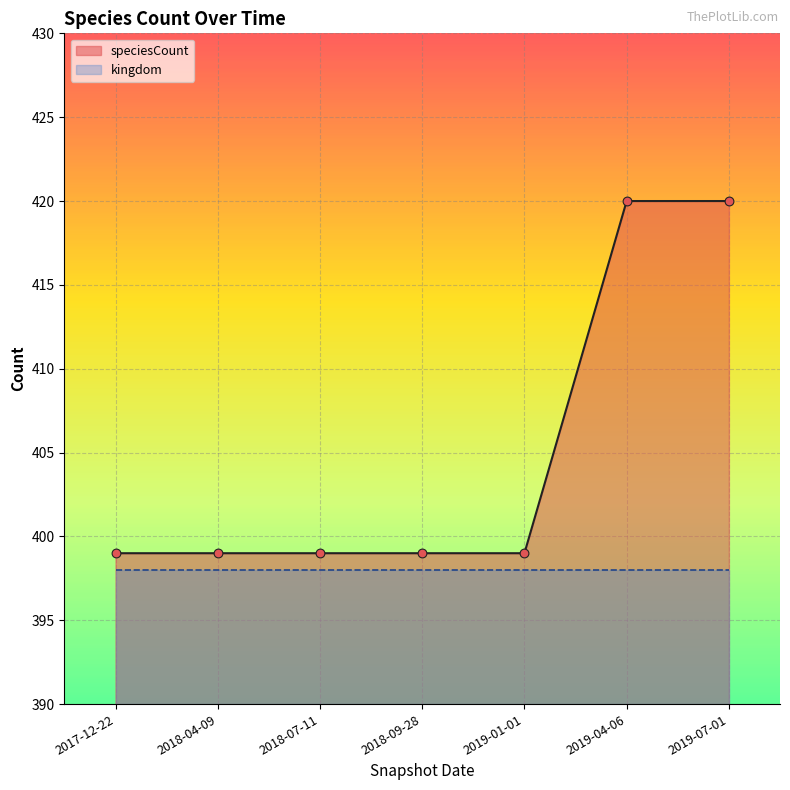

What is the change in value from 2018-07-11 to 2019-07-01?

+21